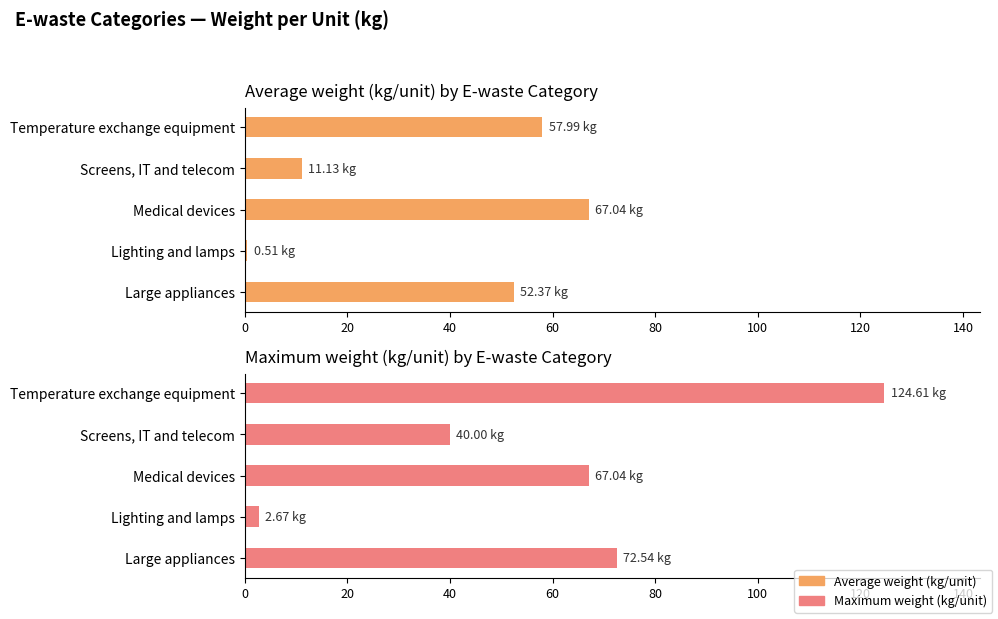

What is the difference between the maximum and second lowest values in the Average weight (kg/unit) series?

55.9